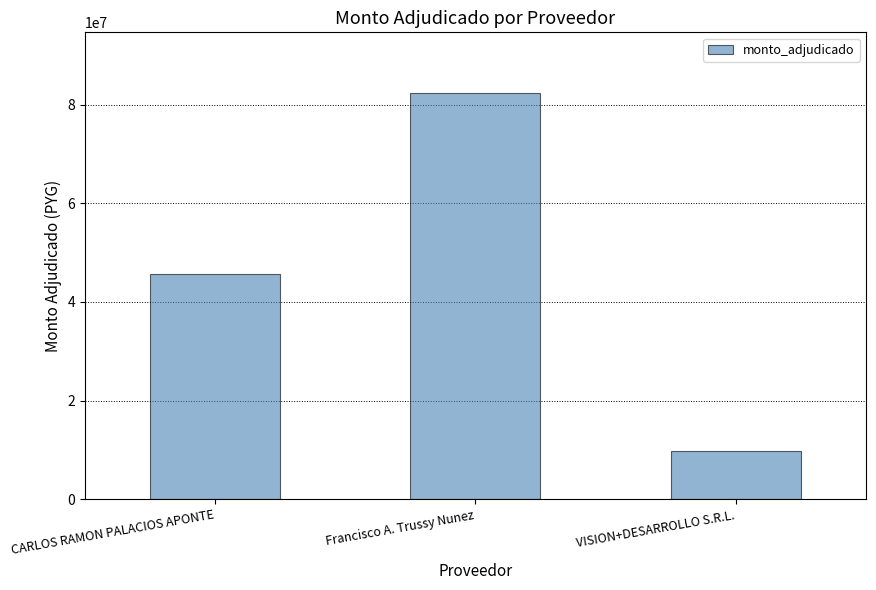

Rank the categories by value from lowest to highest.

VISION+DESARROLLO S.R.L., CARLOS RAMON PALACIOS APONTE, Francisco A. Trussy Nunez